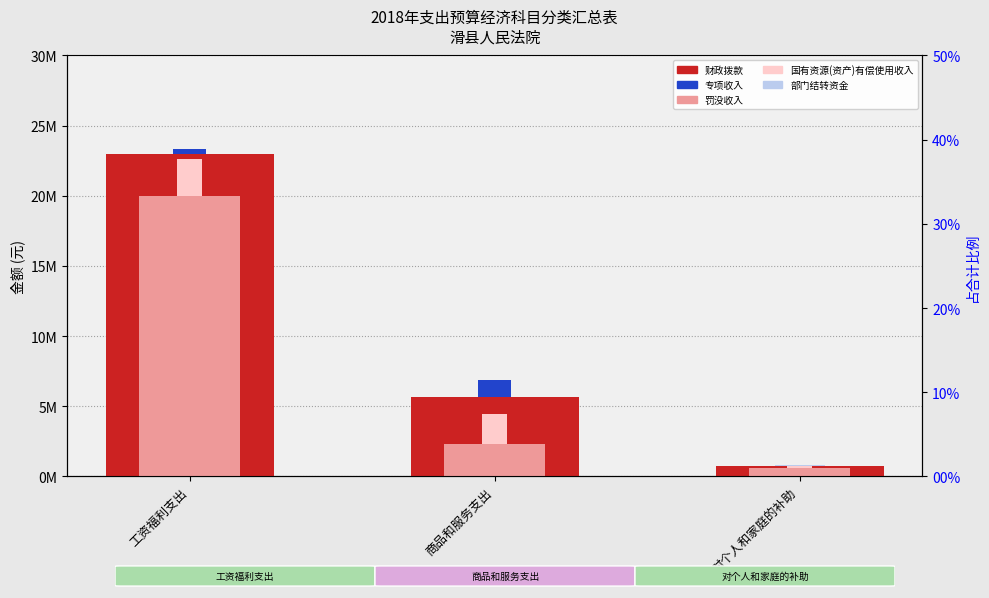

What is the approximate value of 部门结转资金 at 商品和服务支出?

5145810.7